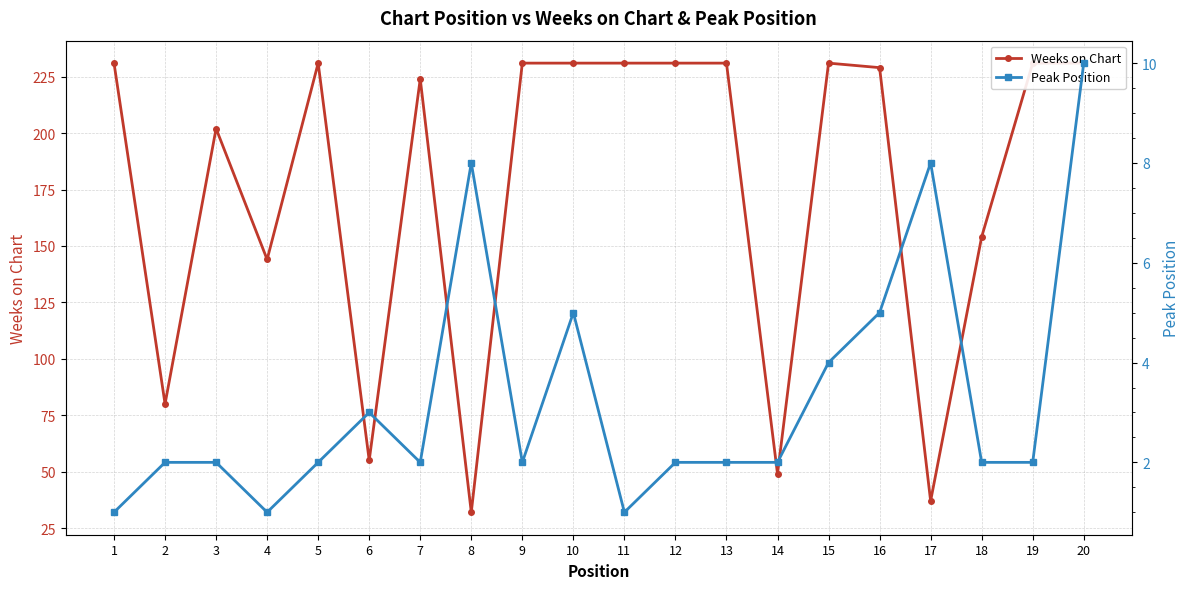

Count the number of categories in the chart.

20